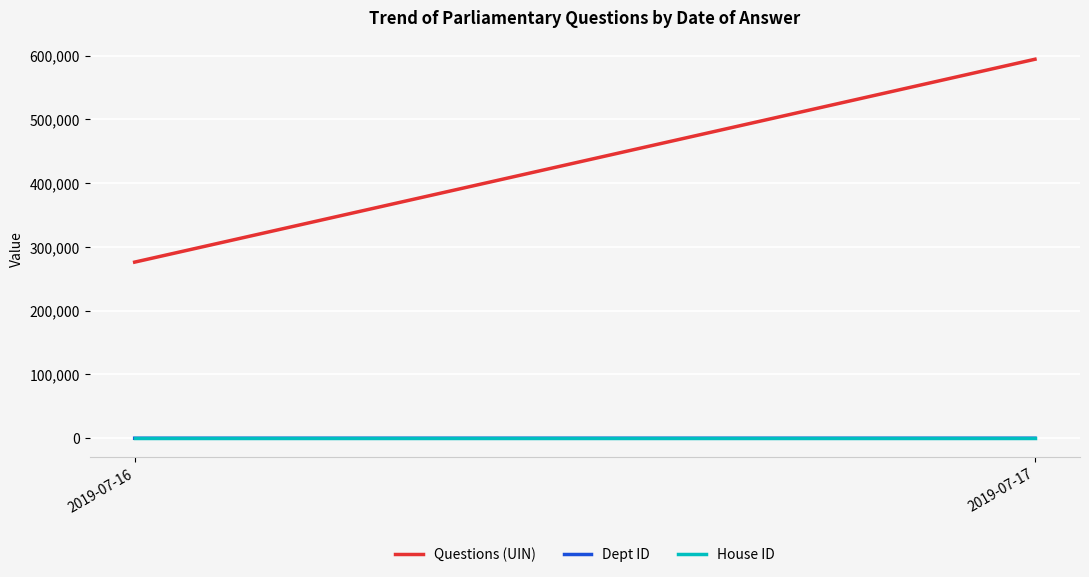

At which label does Dept ID reach its minimum?

2019-07-17